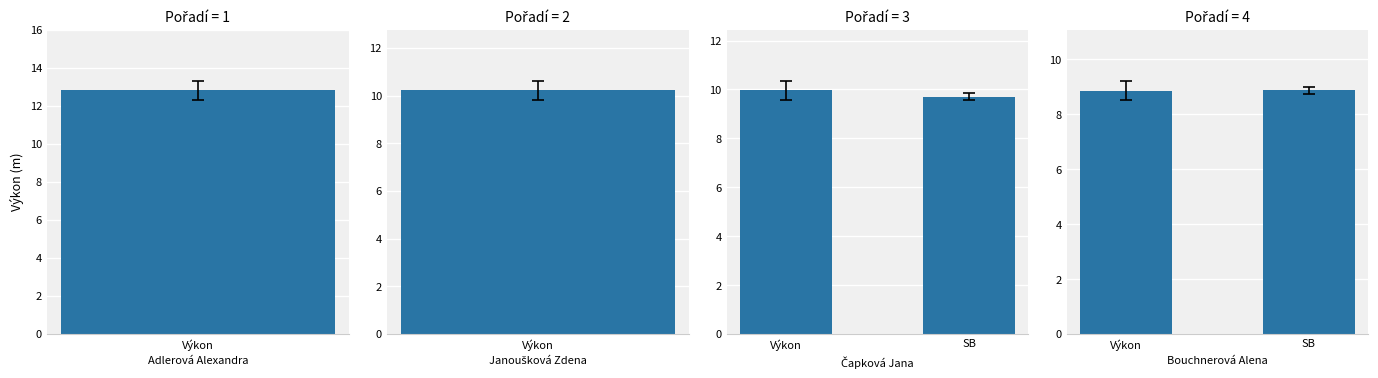

The value of Čapková Jana at 1 is 9.7. True or false?

True